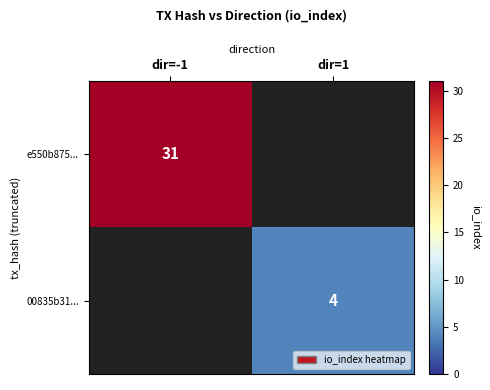

True or false: e550b875... has a value of 31 at dir=-1.

True